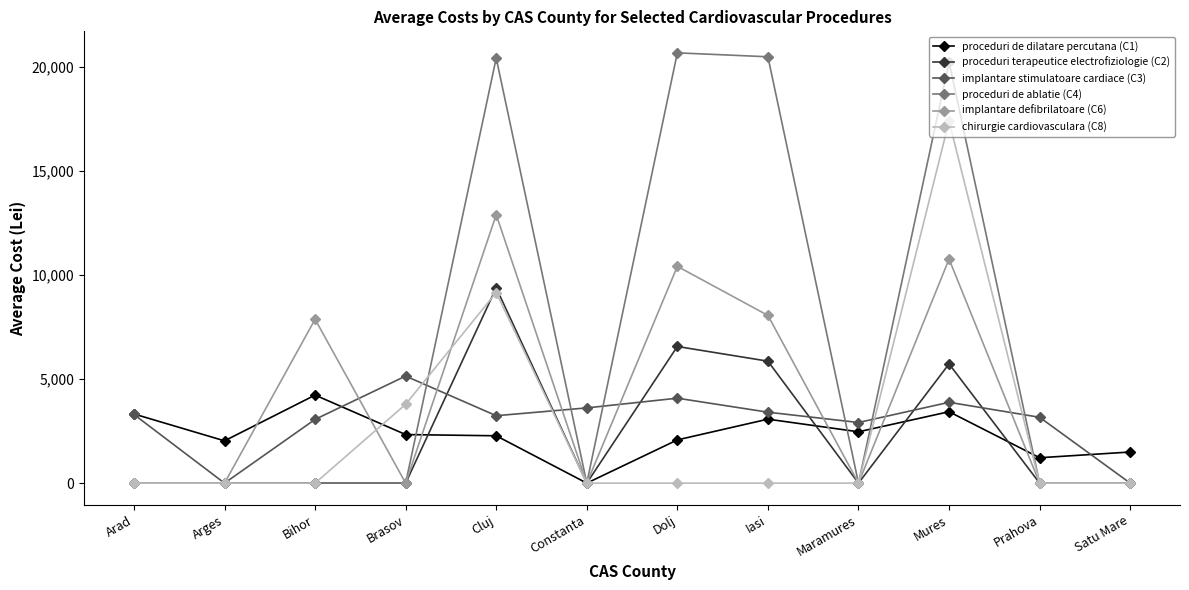

What is the average value of the chirurgie cardiovasculara (C8) series?

2530.7